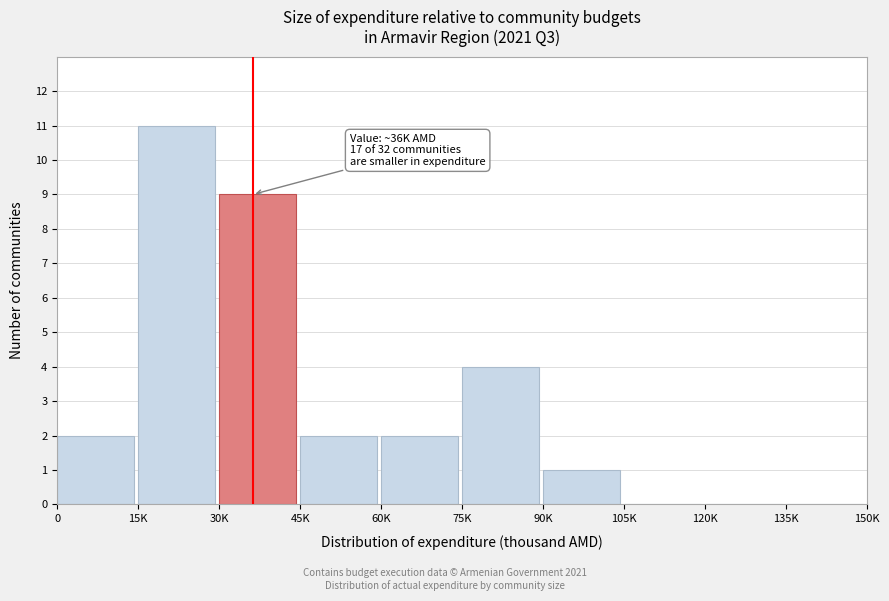

Reading left to right, what are all the values shown in this chart?

0=2	15K=11	30K=9	45K=2	60K=2	75K=4	90K=1	105K=0	120K=0	135K=0